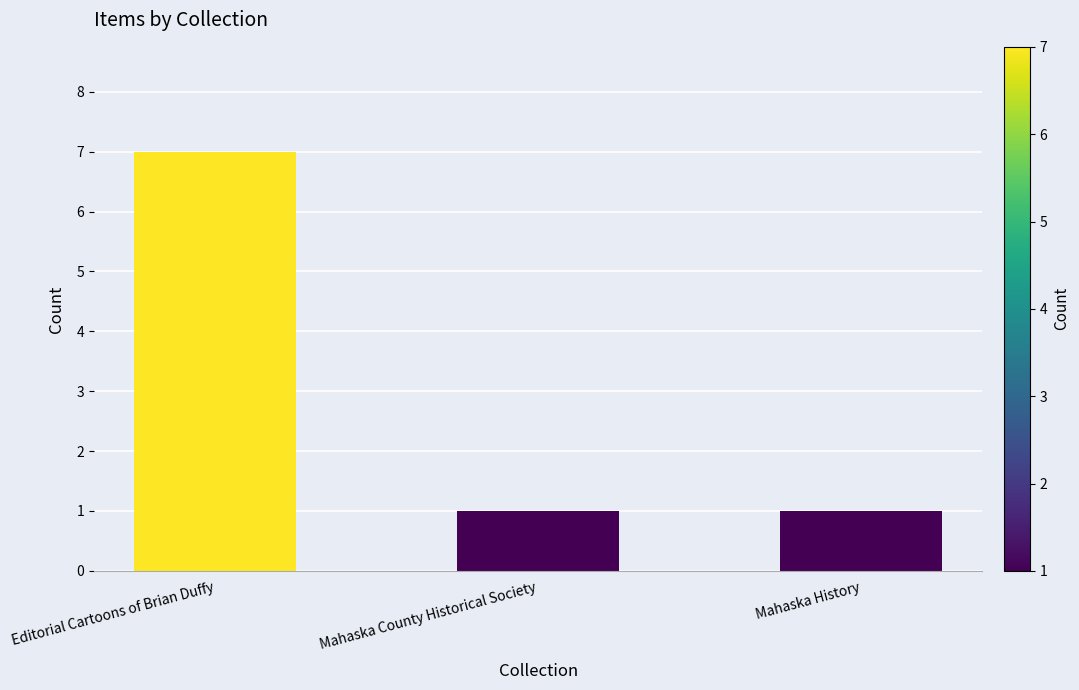

What is the label of the 3rd bar from the right?

Editorial Cartoons of Brian Duffy